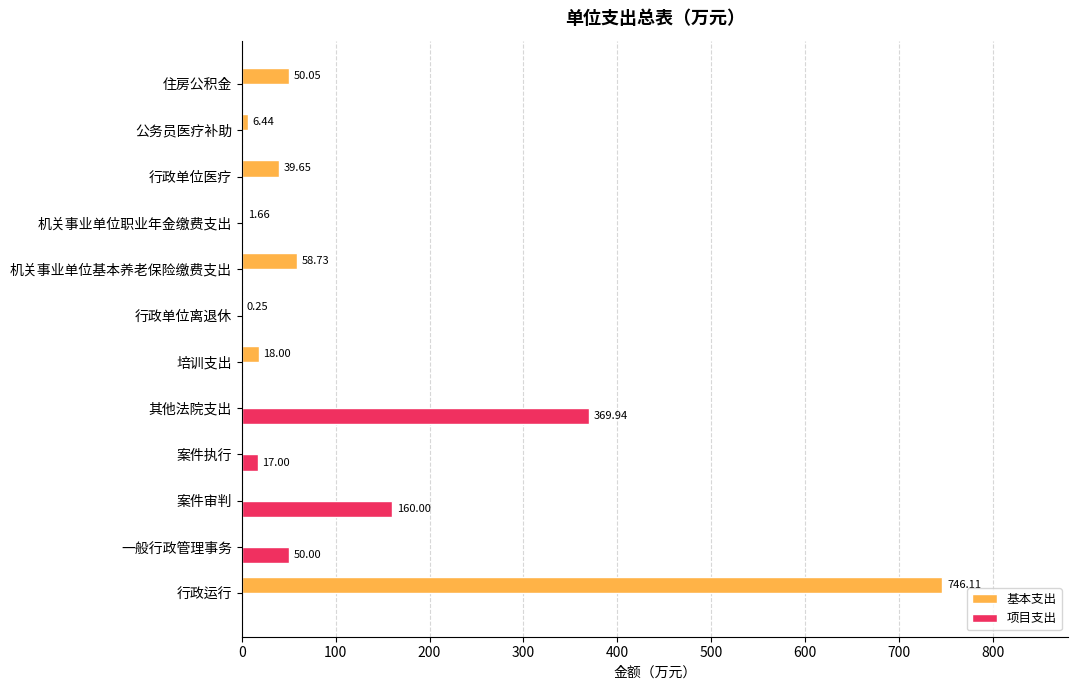

Which series has the largest total across all categories?

基本支出